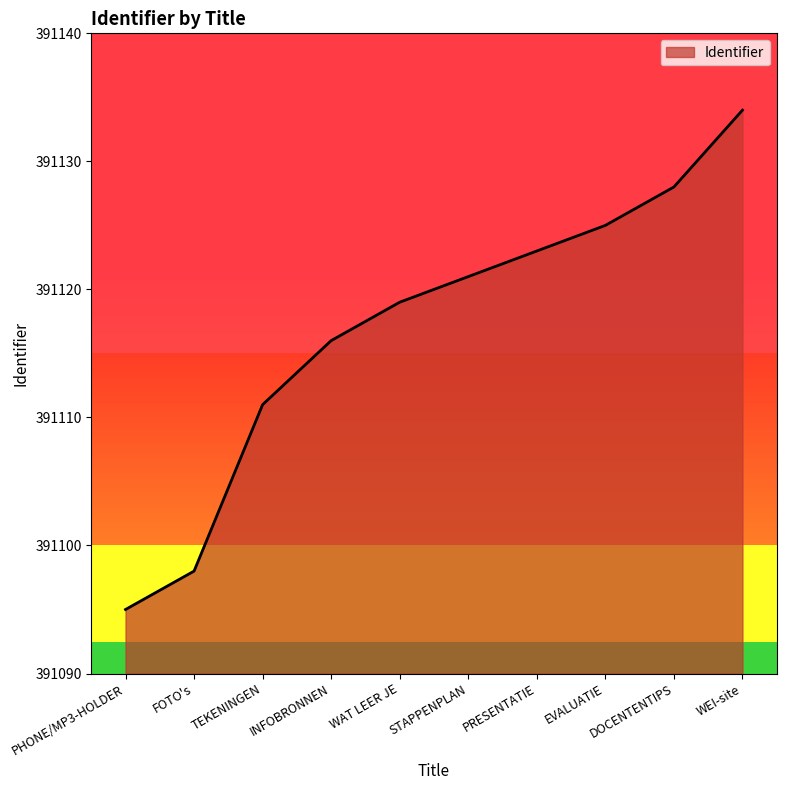

The chart shows a value of 391098 at FOTO's. True or false?

True